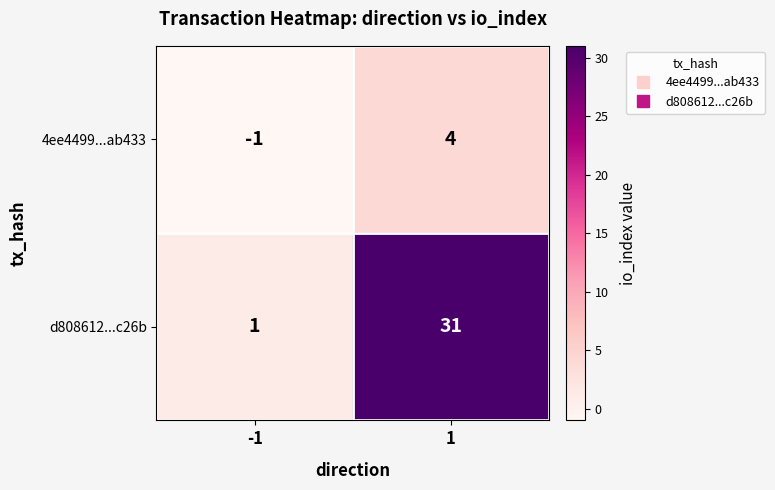

What is the total value across all series at 1?

35